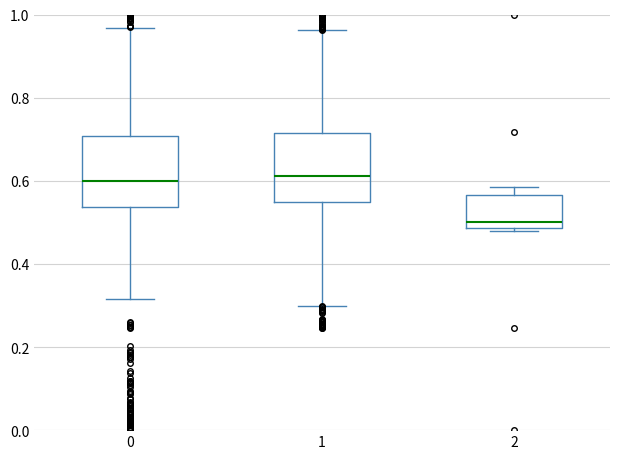

Which box has the lowest median line?

2